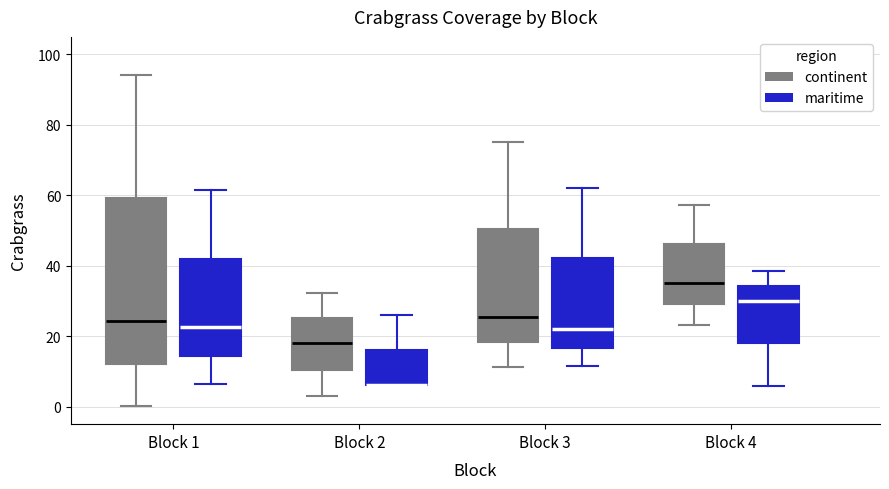

Reading left to right, read every box against the y-axis: the position of its median line, the range the box covers, and the ends of its whiskers. The values are not printed on the chart, so give them approximately, as read against the axis.

Block 1 (continent): median 24, box 12 to 60, whiskers 0 to 94
Block 1 (maritime): median 22, box 14 to 42, whiskers 6 to 62
Block 2 (continent): median 18, box 10 to 26, whiskers 4 to 32
Block 2 (maritime): median 6 (drawn on the box's lower edge), box 6 to 16, whiskers 6 to 26
Block 3 (continent): median 26, box 18 to 50, whiskers 12 to 76
Block 3 (maritime): median 22, box 16 to 42, whiskers 12 to 62
Block 4 (continent): median 36, box 30 to 46, whiskers 24 to 58
Block 4 (maritime): median 30, box 18 to 34, whiskers 6 to 38